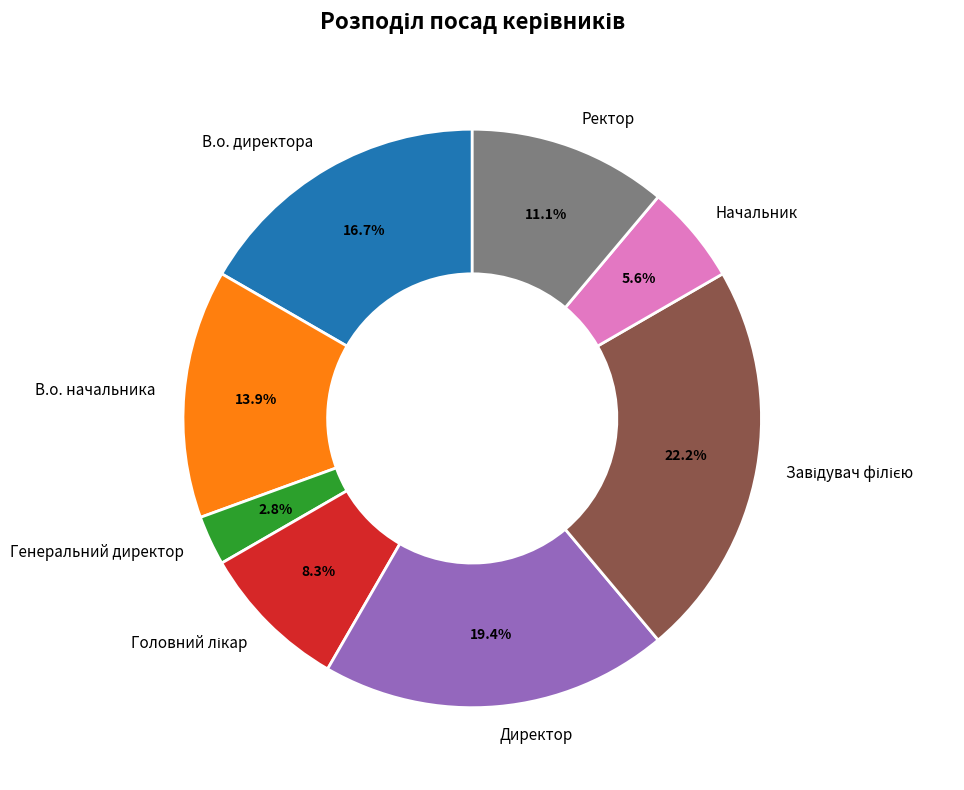

Is there a majority slice in this chart?

No